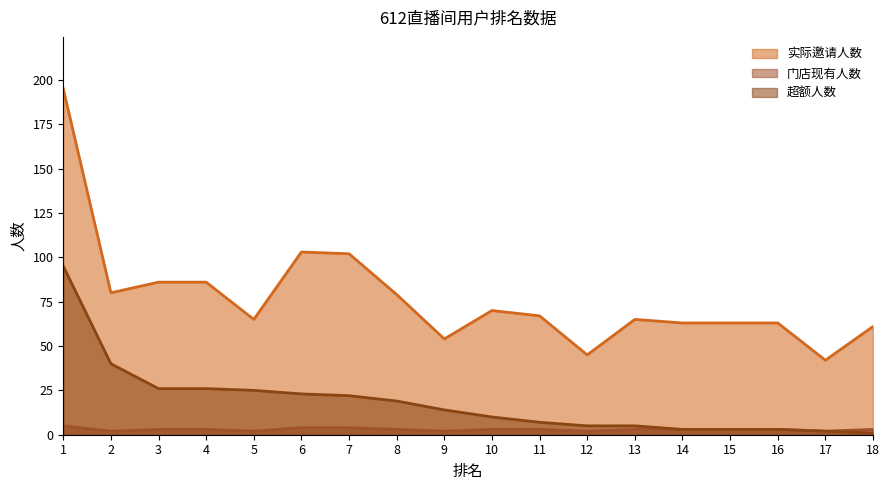

What is the difference between the highest and lowest values at 18?

60